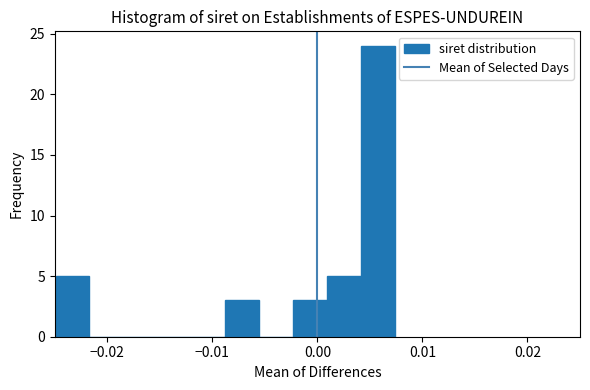

Around what value on the x-axis is the tallest bar? Give the approximate position of its centre, as read against the axis.

0.006